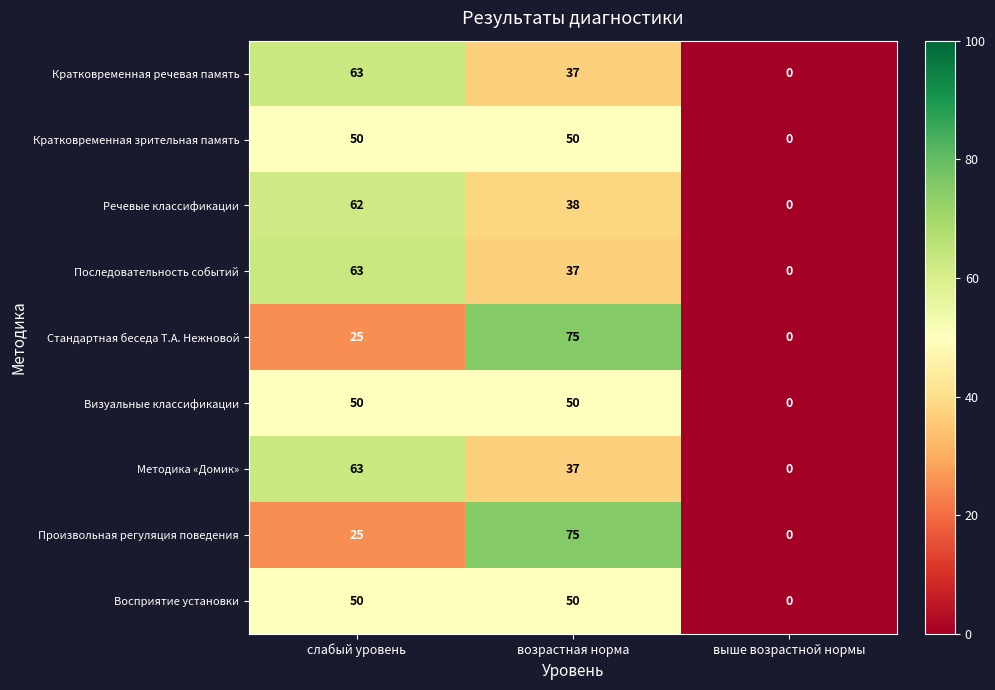

Is it true that Кратковременная речевая память equals 37 at возрастная норма?

True